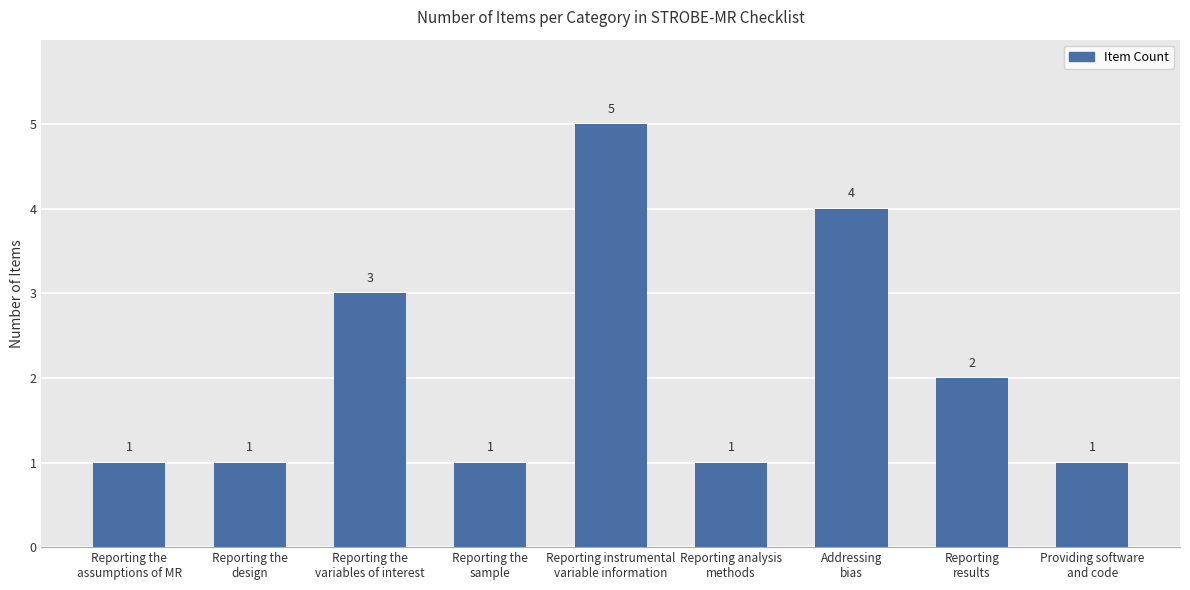

What is the difference between the values at Addressing
bias and Reporting analysis
methods?

3